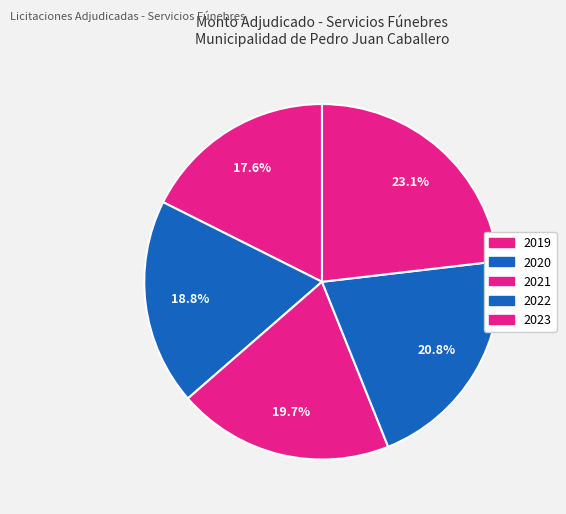

The 2023 slice represents 16% of the pie. True or false?

False